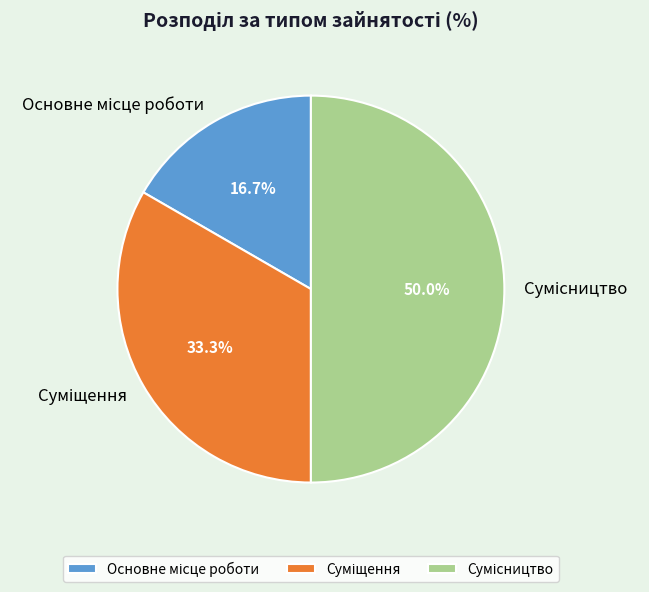

Is it true that Основне місце роботи is 10% of the pie?

False